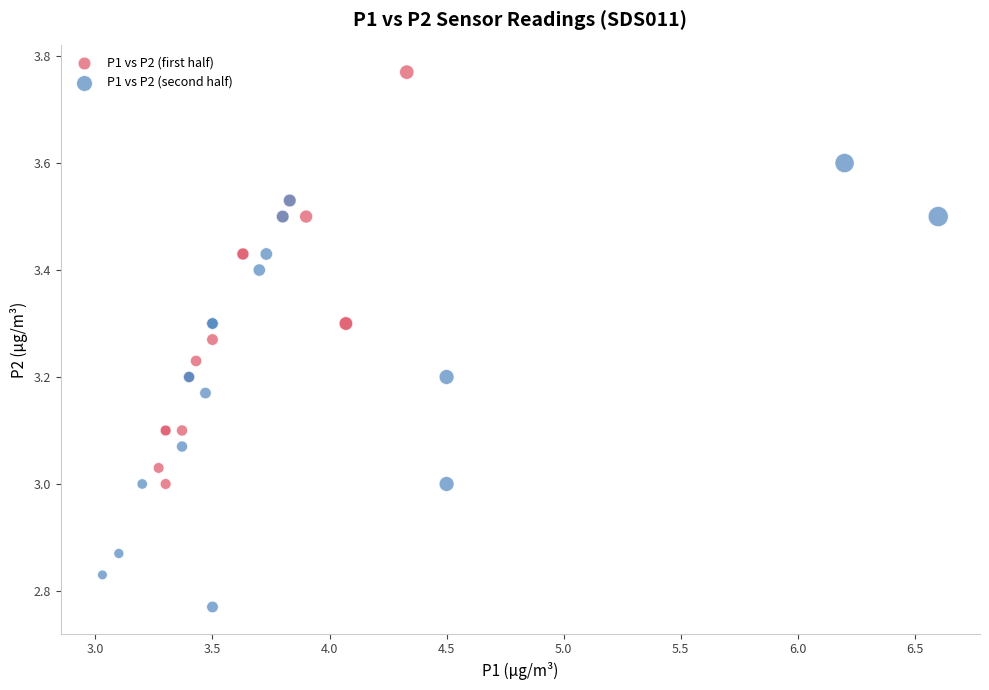

Which series contains the lowest Y value?

P1 vs P2 (second half)